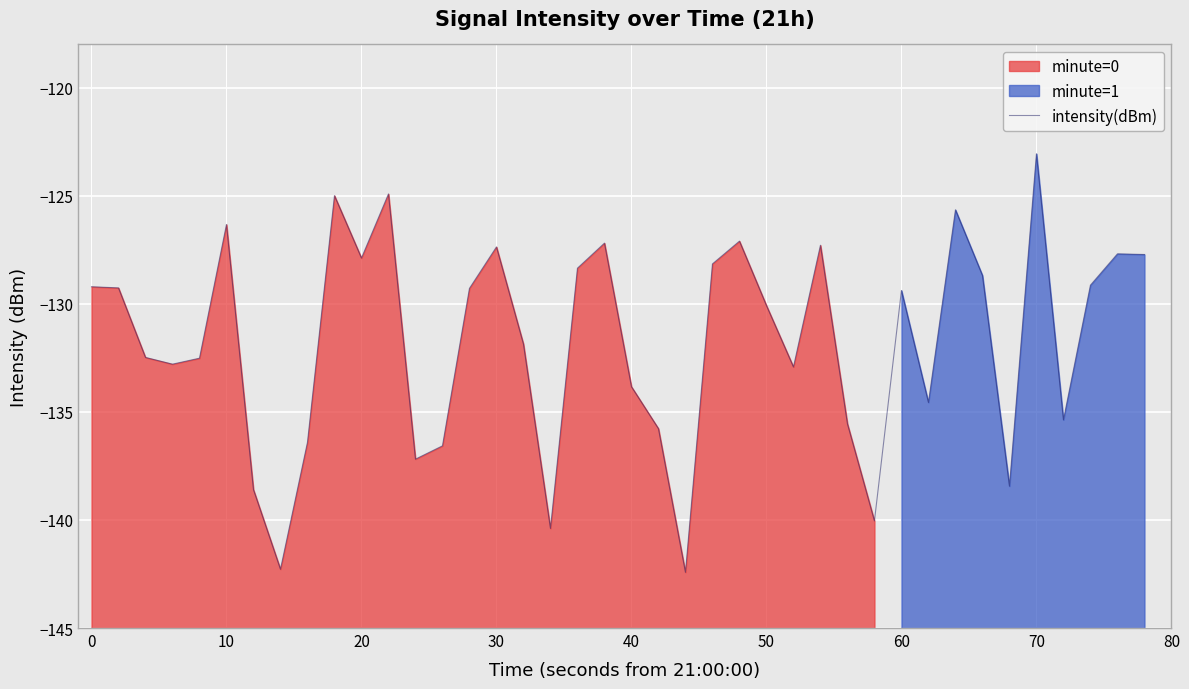

What is the minimum value for intensity(dBm)?

-142.4